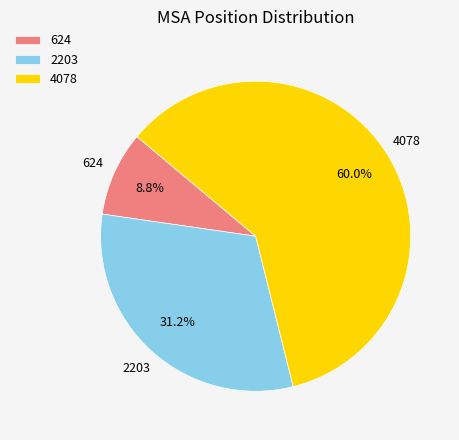

How many slices are in this pie chart?

3